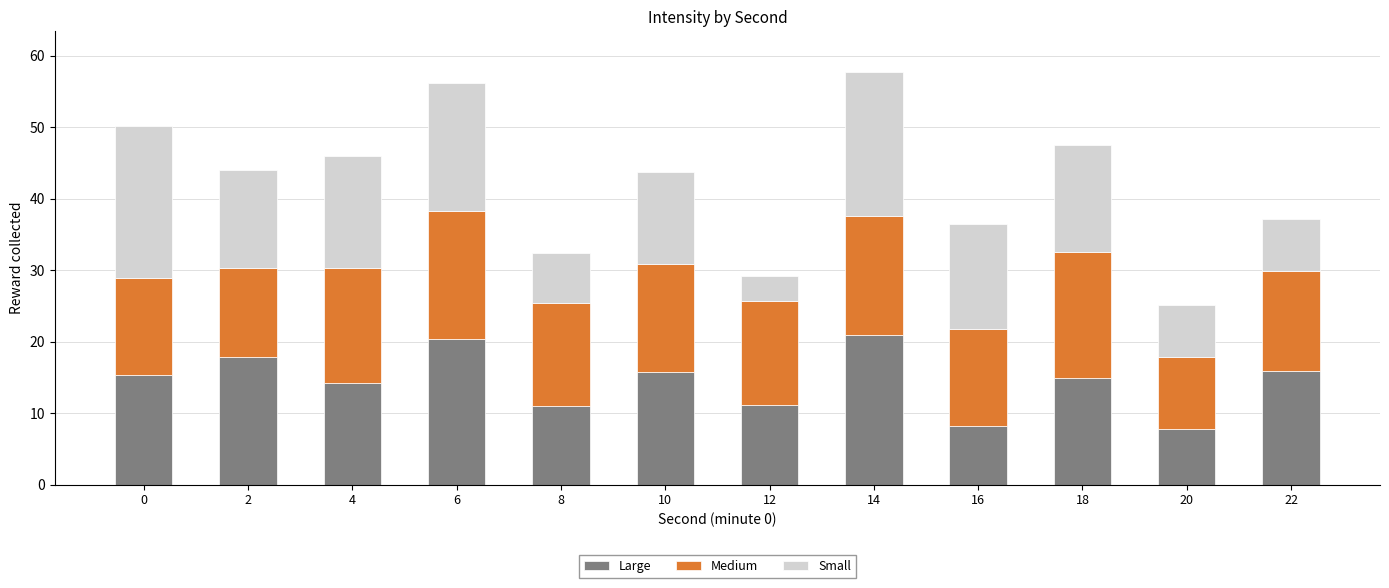

What is the difference between the second highest and second lowest values in the Large series?

12.2